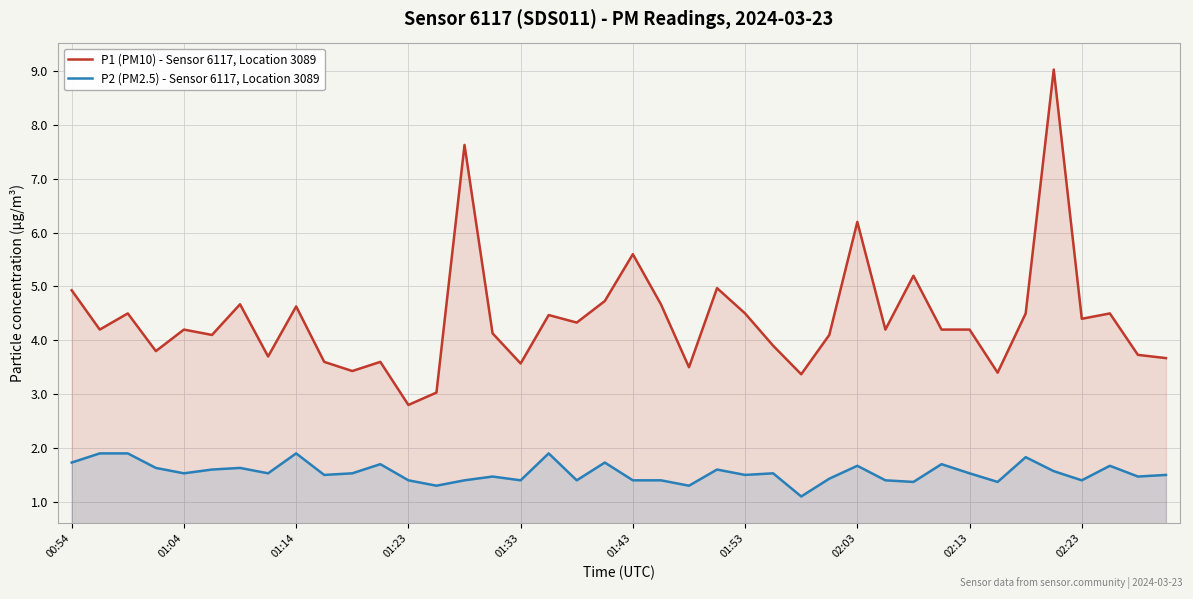

What is the value of the P2 (PM2.5) - Sensor 6117, Location 3089 point at the 14th from the left?

1.3